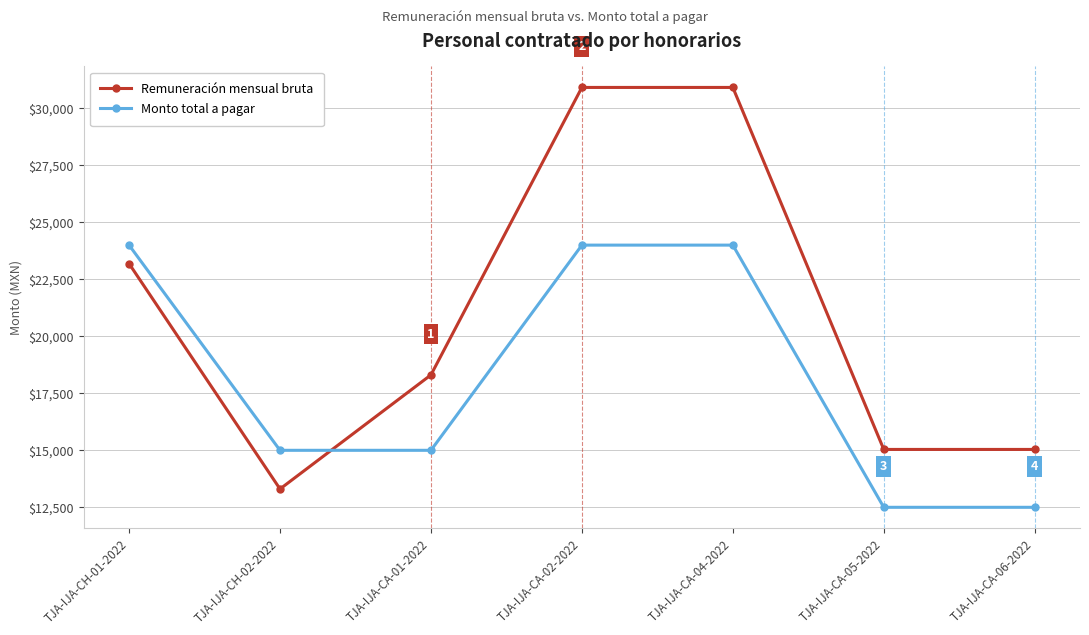

What is the label of the 5th point from the left?

TJA-IJA-CA-04-2022